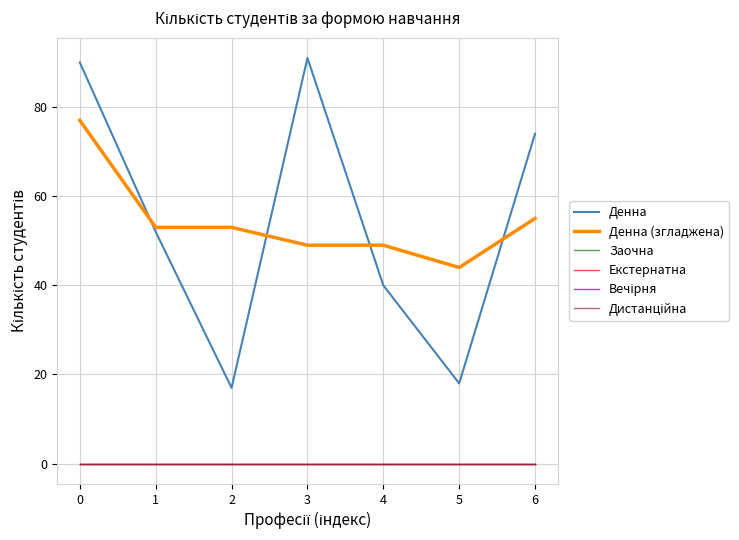

True or false: Заочна and Дистанційна intersect in this chart.

False